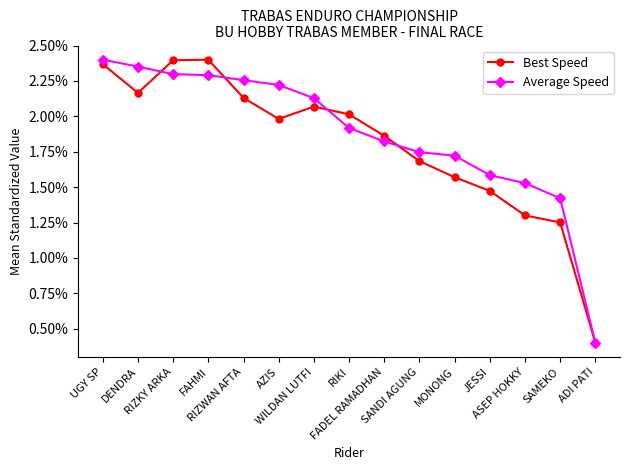

What are all the series names shown in the legend?

Best Speed, Average Speed